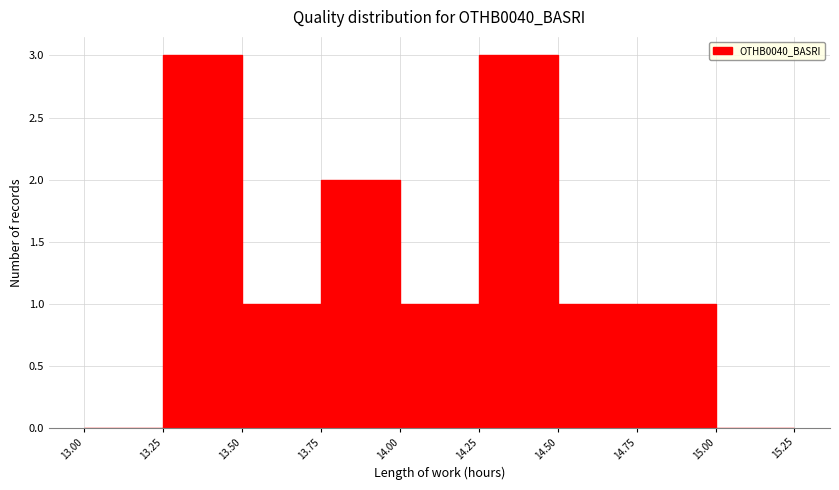

Reading left to right, transcribe this chart: for each bar, give the range it covers on the x-axis and its height. The values are not printed on the chart, so give them approximately, as read against the axis.

13.00 to 13.25: 0
13.25 to 13.50: 3
13.50 to 13.75: 1
13.75 to 14.00: 2
14.00 to 14.25: 1
14.25 to 14.50: 3
14.50 to 14.75: 1
14.75 to 15.00: 1
15.00 to 15.25: 0